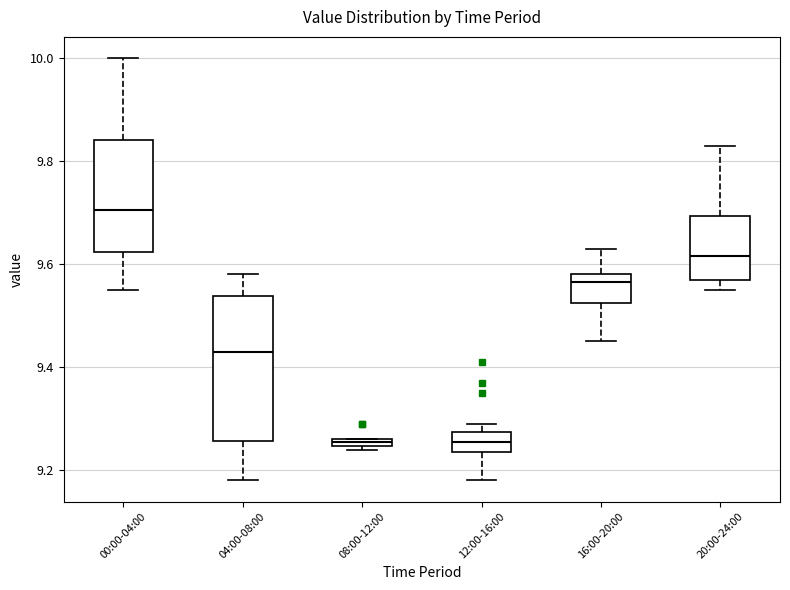

Which box is the tallest, from its lower edge to its upper edge?

04:00-08:00